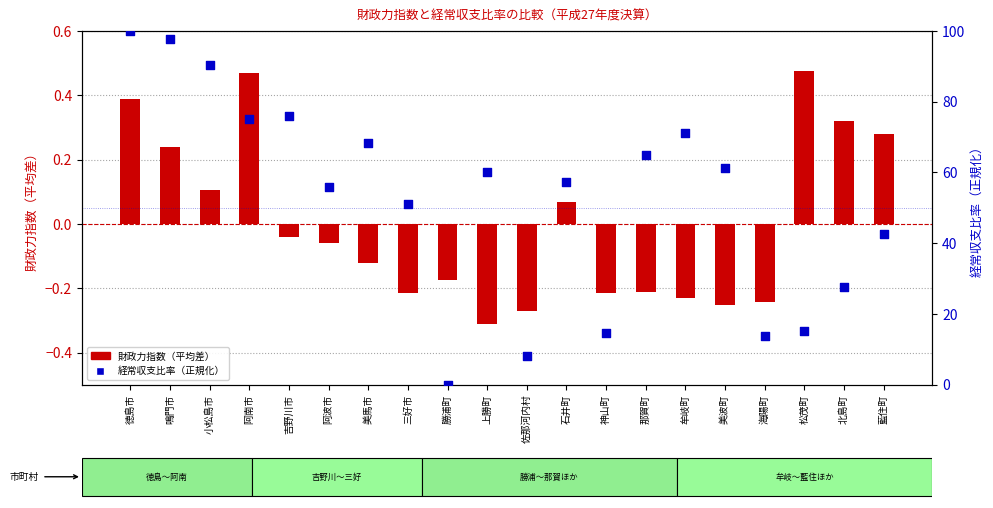

Is the value of 経常収支比率（正規化） at 吉野川市 greater than the value of 財政力指数（平均差） at 勝浦町?

Yes